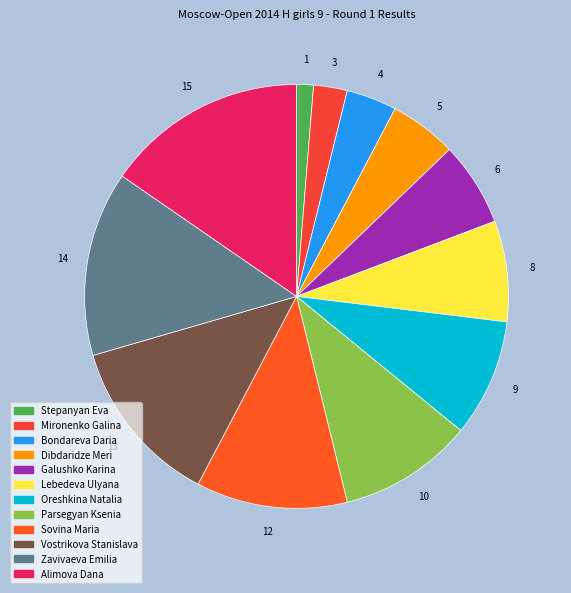

Combined, do Sovina Maria and Lebedeva Ulyana account for over 50%?

No